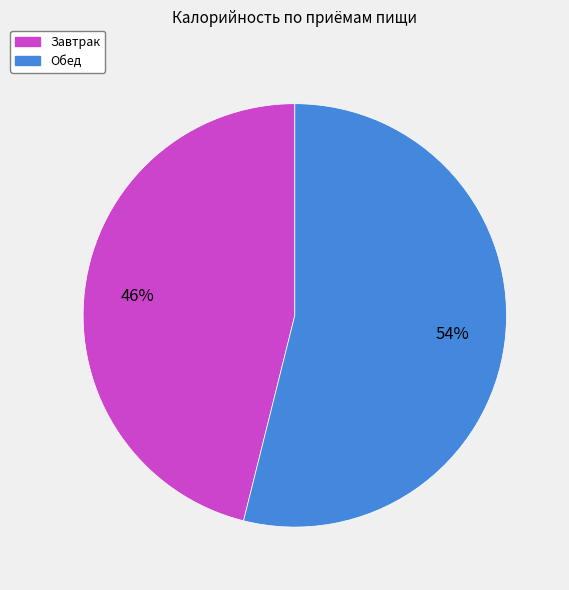

To the nearest percent, what is the combined percentage of Завтрак and Обед?

100%